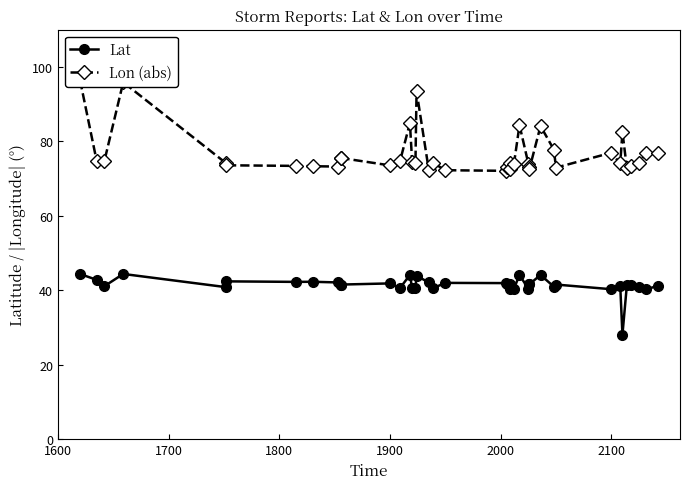

Count the number of data series in this chart.

2